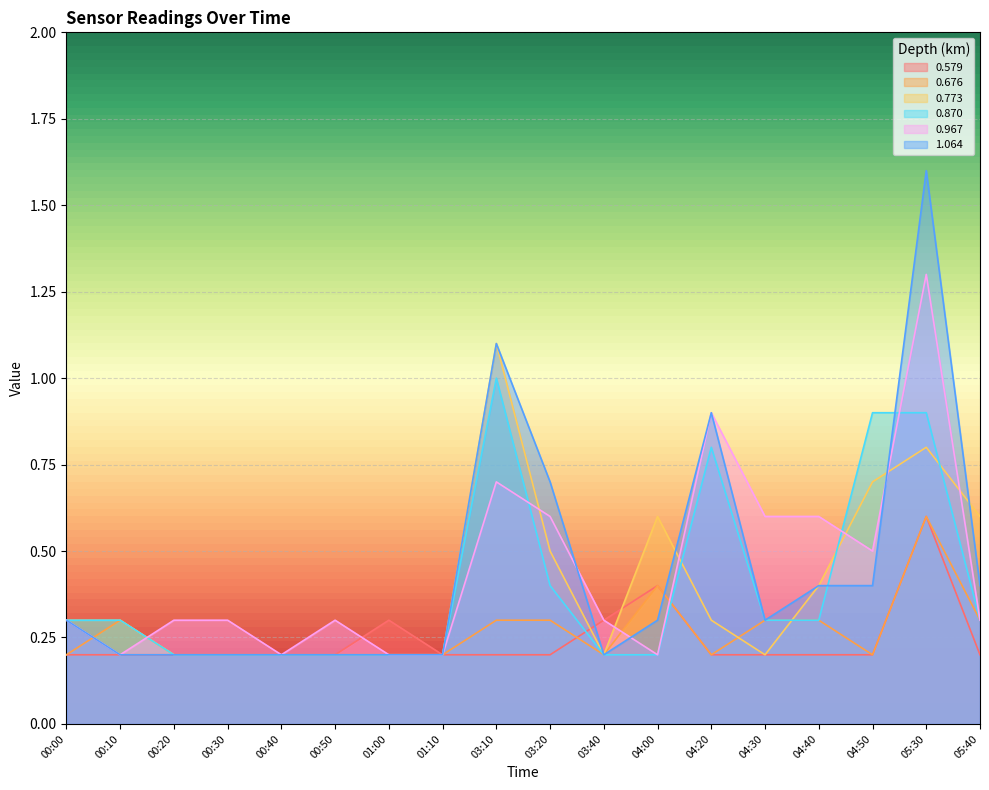

What is the difference between the highest and lowest values at 04:20?

0.7